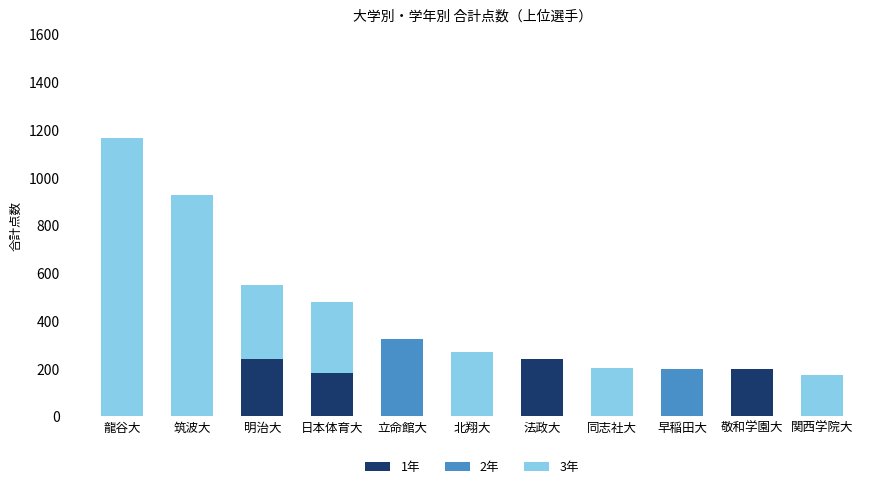

The value of 1年 at 明治大 is 240. True or false?

True